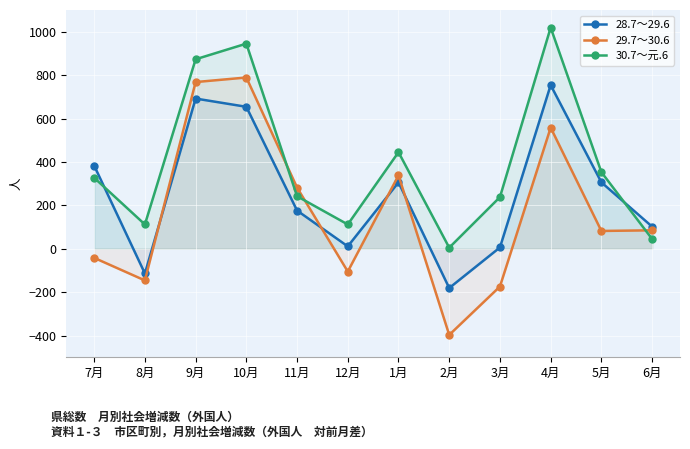

What is the minimum value for 28.7～29.6?

-181